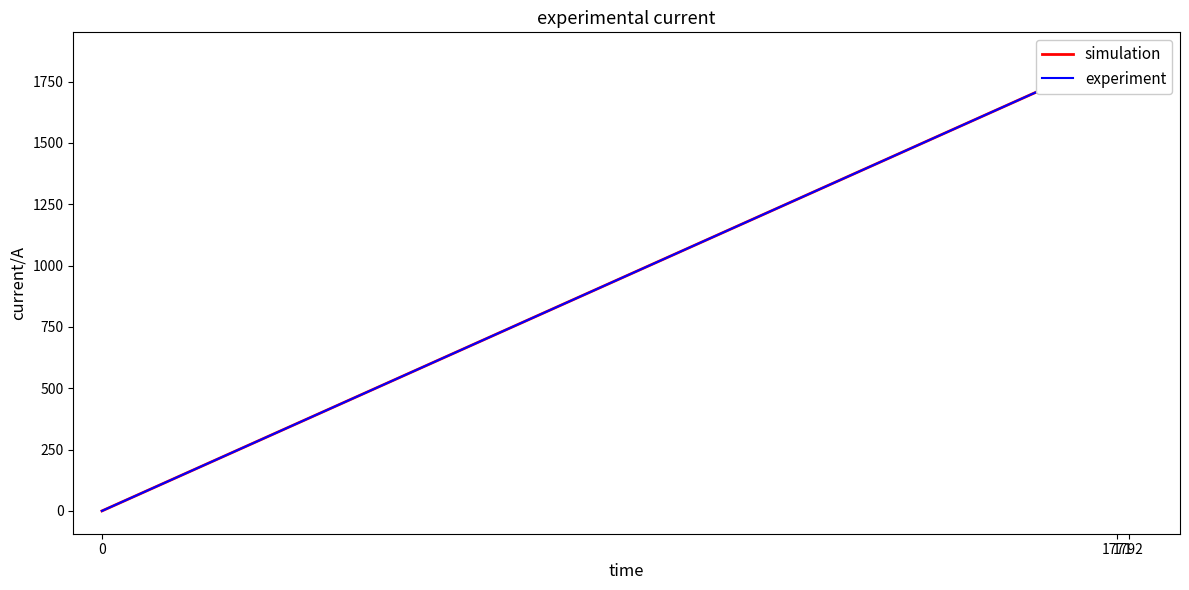

Reading right to left, what are all the values shown in this chart?

simulation: 1792=1858	1771=1854	0=0
experiment: 1792=1858	1771=1854	0=0